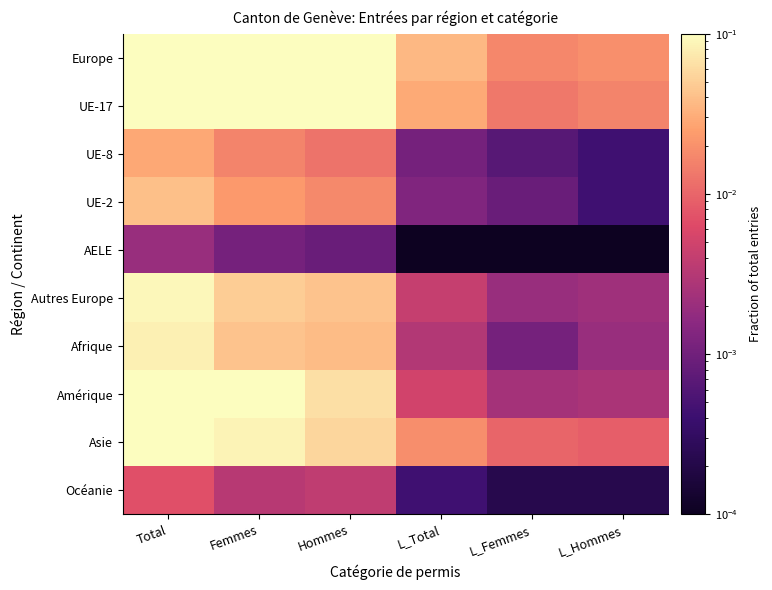

Which category has the highest value across all series?

Total